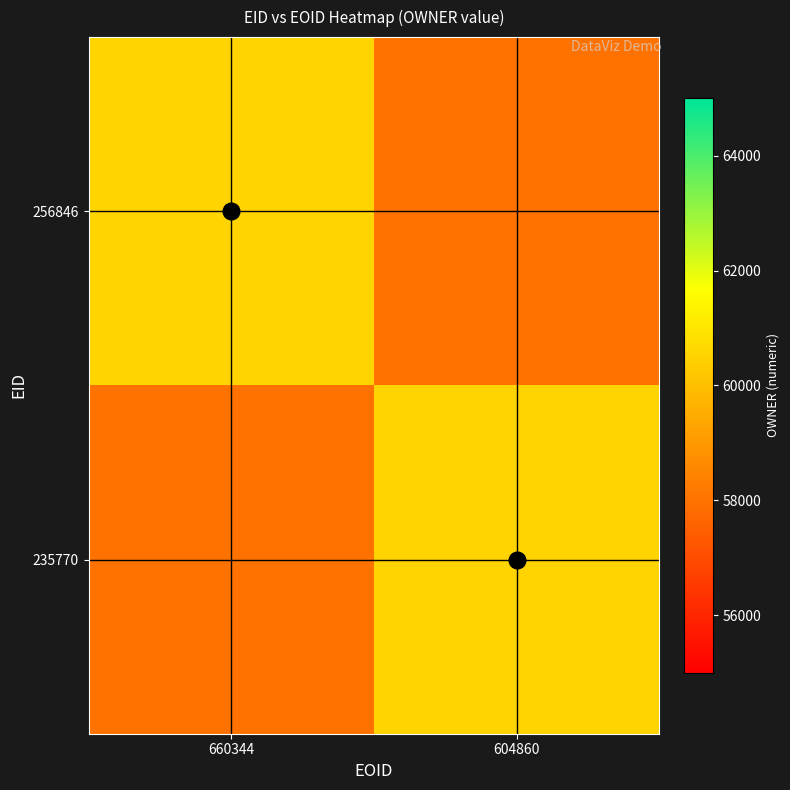

What is the difference between the highest and lowest values at 660344?

2575